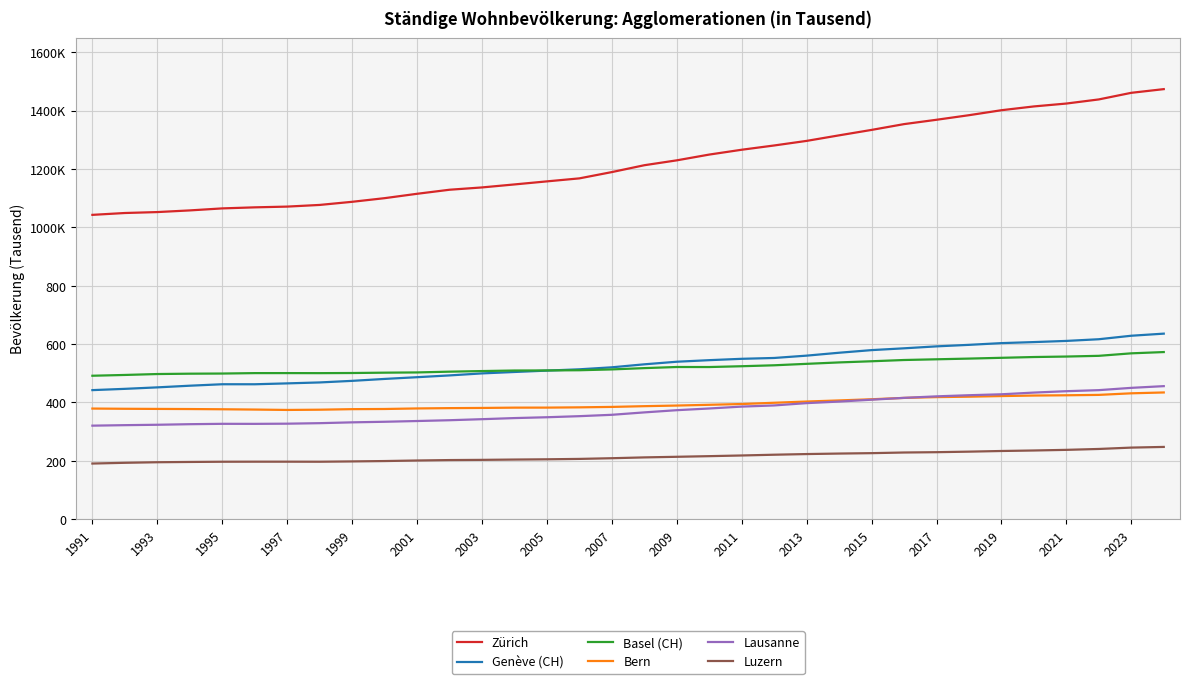

Is this an area chart (filled region under the line)?

No